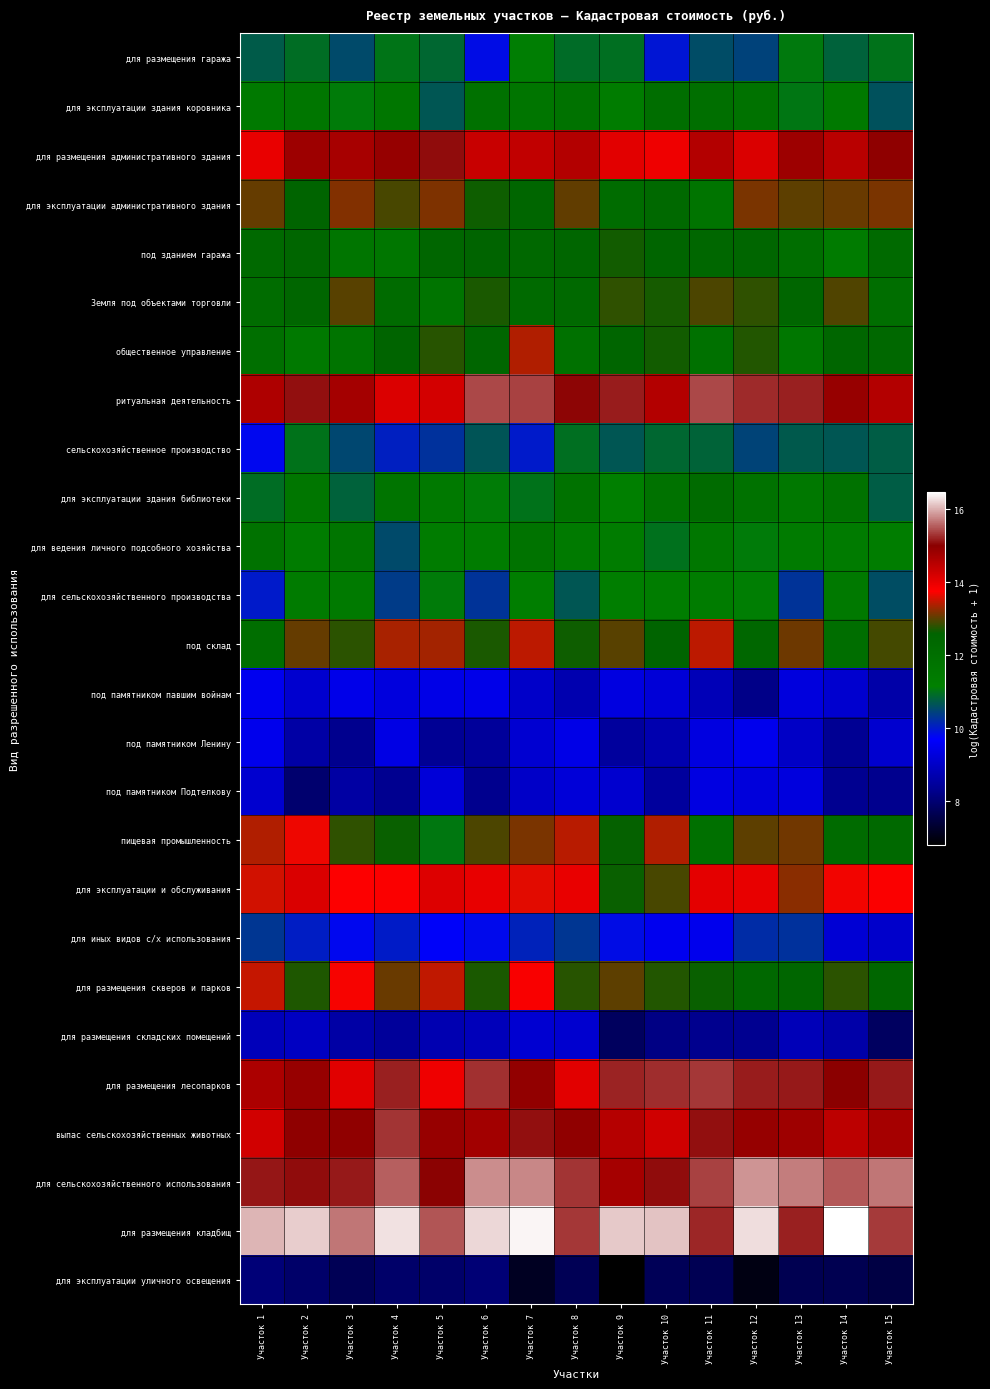

Reading left to right, extract all data points from this chart.

для размещения гаража: Участок 1=10.7	Участок 2=10.9	Участок 3=10.5	Участок 4=11.0	Участок 5=10.9	Участок 6=9.9	Участок 7=11.1	Участок 8=10.9	Участок 9=11.0	Участок 10=9.9	Участок 11=10.6	Участок 12=10.4	Участок 13=11.1	Участок 14=10.8	Участок 15=11.0
для эксплуатации здания коровника: Участок 1=11.5	Участок 2=11.7	Участок 3=11.1	Участок 4=11.6	Участок 5=10.7	Участок 6=11.9	Участок 7=11.7	Участок 8=11.8	Участок 9=11.3	Участок 10=12.0	Участок 11=12.0	Участок 12=11.9	Участок 13=11.0	Участок 14=11.5	Участок 15=10.6
для размещения административного здания: Участок 1=14.0	Участок 2=14.8	Участок 3=14.7	Участок 4=14.9	Участок 5=15.1	Участок 6=14.3	Участок 7=14.4	Участок 8=14.6	Участок 9=14.1	Участок 10=13.9	Участок 11=14.6	Участок 12=14.1	Участок 13=14.8	Участок 14=14.5	Участок 15=15.0
для эксплуатации административного здания: Участок 1=13.1	Участок 2=12.5	Участок 3=13.2	Участок 4=12.9	Участок 5=13.2	Участок 6=12.7	Участок 7=12.5	Участок 8=13.0	Участок 9=12.2	Участок 10=12.3	Участок 11=11.8	Участок 12=13.1	Участок 13=13.0	Участок 14=13.1	Участок 15=13.1
под зданием гаража: Участок 1=12.3	Участок 2=12.5	Участок 3=11.7	Участок 4=11.6	Участок 5=12.5	Участок 6=12.6	Участок 7=12.3	Участок 8=12.5	Участок 9=12.7	Участок 10=12.5	Участок 11=12.4	Участок 12=12.4	Участок 13=12.1	Участок 14=11.4	Участок 15=12.3
Земля под объектами торговли: Участок 1=12.1	Участок 2=12.5	Участок 3=13.0	Участок 4=12.2	Участок 5=11.7	Участок 6=12.7	Участок 7=12.3	Участок 8=12.3	Участок 9=12.8	Участок 10=12.7	Участок 11=12.9	Участок 12=12.8	Участок 13=12.5	Участок 14=13.0	Участок 15=12.0
общественное управление: Участок 1=12.0	Участок 2=11.5	Участок 3=11.7	Участок 4=12.5	Участок 5=12.8	Участок 6=12.5	Участок 7=13.4	Участок 8=11.9	Участок 9=12.5	Участок 10=12.7	Участок 11=11.9	Участок 12=12.8	Участок 13=11.6	Участок 14=12.4	Участок 15=12.3
ритуальная деятельность: Участок 1=14.6	Участок 2=15.1	Участок 3=14.7	Участок 4=14.1	Участок 5=14.2	Участок 6=15.4	Участок 7=15.4	Участок 8=15.0	Участок 9=15.2	Участок 10=14.6	Участок 11=15.4	Участок 12=15.2	Участок 13=15.2	Участок 14=14.9	Участок 15=14.6
сельскохозяйственное производство: Участок 1=9.8	Участок 2=11.0	Участок 3=10.5	Участок 4=10.1	Участок 5=10.3	Участок 6=10.7	Участок 7=10.0	Участок 8=11.0	Участок 9=10.7	Участок 10=10.9	Участок 11=10.8	Участок 12=10.5	Участок 13=10.7	Участок 14=10.7	Участок 15=10.7
для эксплуатации здания библиотеки: Участок 1=10.9	Участок 2=11.6	Участок 3=10.8	Участок 4=11.7	Участок 5=11.5	Участок 6=11.1	Участок 7=11.0	Участок 8=11.9	Участок 9=11.2	Участок 10=11.9	Участок 11=12.2	Участок 12=11.9	Участок 13=11.5	Участок 14=11.9	Участок 15=10.7
для ведения личного подсобного хозяйства: Участок 1=11.8	Участок 2=11.3	Участок 3=11.7	Участок 4=10.5	Участок 5=11.3	Участок 6=11.3	Участок 7=11.8	Участок 8=11.4	Участок 9=11.3	Участок 10=11.0	Участок 11=11.6	Участок 12=11.1	Участок 13=11.4	Участок 14=11.3	Участок 15=11.3
для сельскохозяйственного производства: Участок 1=10.0	Участок 2=11.4	Участок 3=11.4	Участок 4=10.4	Участок 5=11.1	Участок 6=10.3	Участок 7=11.2	Участок 8=10.7	Участок 9=11.2	Участок 10=11.3	Участок 11=11.3	Участок 12=11.1	Участок 13=10.3	Участок 14=11.5	Участок 15=10.6
под склад: Участок 1=12.0	Участок 2=13.1	Участок 3=12.8	Участок 4=13.3	Участок 5=13.3	Участок 6=12.7	Участок 7=13.5	Участок 8=12.7	Участок 9=13.0	Участок 10=12.6	Участок 11=13.4	Участок 12=12.4	Участок 13=13.1	Участок 14=12.1	Участок 15=12.9
под памятником павшим войнам: Участок 1=9.5	Участок 2=9.1	Участок 3=9.4	Участок 4=9.3	Участок 5=9.4	Участок 6=9.4	Участок 7=9.0	Участок 8=8.7	Участок 9=9.3	Участок 10=9.2	Участок 11=8.8	Участок 12=8.2	Участок 13=9.3	Участок 14=9.1	Участок 15=8.6
под памятником Ленину: Участок 1=9.5	Участок 2=8.6	Участок 3=8.3	Участок 4=9.4	Участок 5=8.4	Участок 6=8.4	Участок 7=9.1	Участок 8=9.4	Участок 9=8.5	Участок 10=8.7	Участок 11=9.3	Участок 12=9.5	Участок 13=9.0	Участок 14=8.4	Участок 15=9.1
под памятником Подтелкову: Участок 1=9.1	Участок 2=8.0	Участок 3=8.6	Участок 4=8.3	Участок 5=9.2	Участок 6=8.3	Участок 7=9.0	Участок 8=9.2	Участок 9=9.1	Участок 10=8.5	Участок 11=9.3	Участок 12=9.3	Участок 13=9.3	Участок 14=8.3	Участок 15=8.3
пищевая промышленность: Участок 1=13.4	Участок 2=13.7	Участок 3=12.8	Участок 4=12.6	Участок 5=11.1	Участок 6=12.9	Участок 7=13.1	Участок 8=13.4	Участок 9=12.6	Участок 10=13.4	Участок 11=11.9	Участок 12=13.0	Участок 13=13.1	Участок 14=12.2	Участок 15=12.3
для эксплуатации и обслуживания: Участок 1=13.5	Участок 2=14.1	Участок 3=13.8	Участок 4=13.8	Участок 5=14.1	Участок 6=14.0	Участок 7=13.6	Участок 8=14.0	Участок 9=12.6	Участок 10=12.9	Участок 11=14.0	Участок 12=14.0	Участок 13=13.2	Участок 14=13.7	Участок 15=13.8
для иных видов с/х использования: Участок 1=10.3	Участок 2=10.0	Участок 3=9.8	Участок 4=10.0	Участок 5=9.7	Участок 6=9.8	Участок 7=10.1	Участок 8=10.3	Участок 9=9.8	Участок 10=9.5	Участок 11=9.5	Участок 12=10.2	Участок 13=10.3	Участок 14=9.2	Участок 15=9.1
для размещения скверов и парков: Участок 1=13.5	Участок 2=12.7	Участок 3=13.7	Участок 4=13.1	Участок 5=13.5	Участок 6=12.7	Участок 7=13.8	Участок 8=12.8	Участок 9=13.0	Участок 10=12.7	Участок 11=12.6	Участок 12=12.3	Участок 13=12.5	Участок 14=12.8	Участок 15=12.5
для размещения складских помещений: Участок 1=8.8	Участок 2=8.9	Участок 3=8.6	Участок 4=8.5	Участок 5=8.7	Участок 6=8.8	Участок 7=9.1	Участок 8=9.1	Участок 9=7.8	Участок 10=8.2	Участок 11=8.3	Участок 12=8.3	Участок 13=8.8	Участок 14=8.6	Участок 15=7.8
для размещения лесопарков: Участок 1=14.6	Участок 2=14.9	Участок 3=14.1	Участок 4=15.2	Участок 5=13.9	Участок 6=15.3	Участок 7=14.9	Участок 8=14.1	Участок 9=15.2	Участок 10=15.3	Участок 11=15.3	Участок 12=15.2	Участок 13=15.1	Участок 14=15.0	Участок 15=15.1
выпас сельскохозяйственных животных: Участок 1=14.2	Участок 2=15.0	Участок 3=14.9	Участок 4=15.3	Участок 5=14.9	Участок 6=14.7	Участок 7=15.1	Участок 8=14.9	Участок 9=14.5	Участок 10=14.3	Участок 11=15.1	Участок 12=14.9	Участок 13=14.8	Участок 14=14.5	Участок 15=14.7
для сельскохозяйственного использования: Участок 1=15.1	Участок 2=15.1	Участок 3=15.2	Участок 4=15.6	Участок 5=15.0	Участок 6=15.8	Участок 7=15.8	Участок 8=15.3	Участок 9=14.7	Участок 10=15.1	Участок 11=15.4	Участок 12=15.9	Участок 13=15.7	Участок 14=15.5	Участок 15=15.7
для размещения кладбищ: Участок 1=16.0	Участок 2=16.2	Участок 3=15.7	Участок 4=16.3	Участок 5=15.5	Участок 6=16.2	Участок 7=16.4	Участок 8=15.3	Участок 9=16.1	Участок 10=16.1	Участок 11=15.2	Участок 12=16.3	Участок 13=15.2	Участок 14=16.5	Участок 15=15.3
для эксплуатации уличного освещения: Участок 1=8.0	Участок 2=7.9	Участок 3=7.7	Участок 4=7.9	Участок 5=7.9	Участок 6=8.0	Участок 7=7.2	Участок 8=7.7	Участок 9=6.8	Участок 10=7.7	Участок 11=7.7	Участок 12=7.0	Участок 13=7.7	Участок 14=7.7	Участок 15=7.5